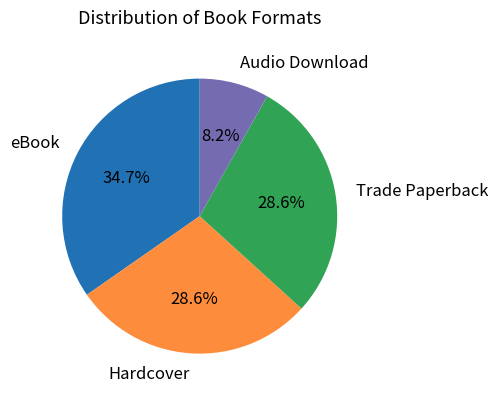

The Hardcover slice represents 29% of the pie. True or false?

True